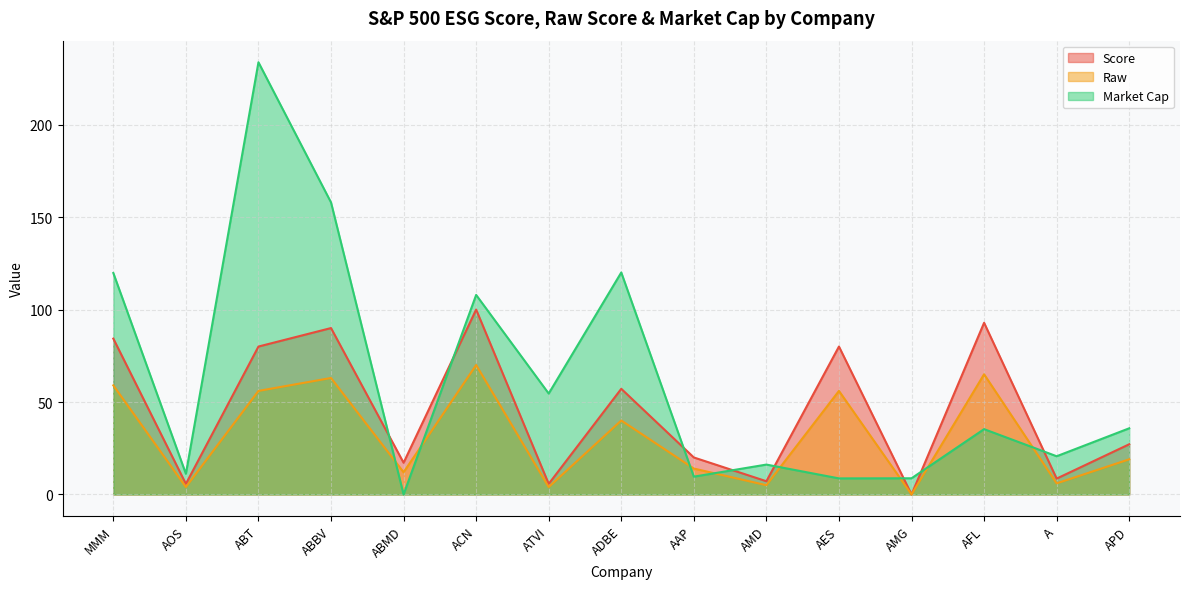

The Score series shows 8.6 at A. True or false?

True